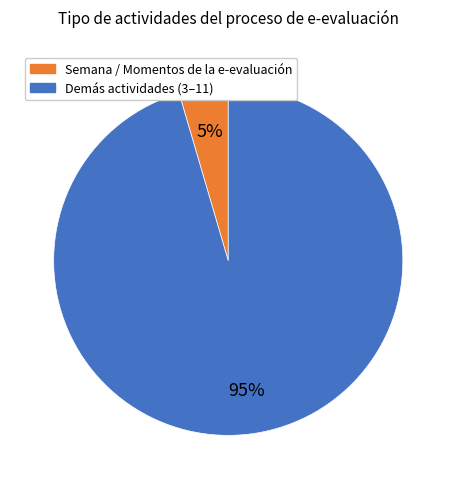

To the nearest percent, what is the combined percentage of Semana / Momentos de la e-evaluación and Demás actividades (3–11)?

100%